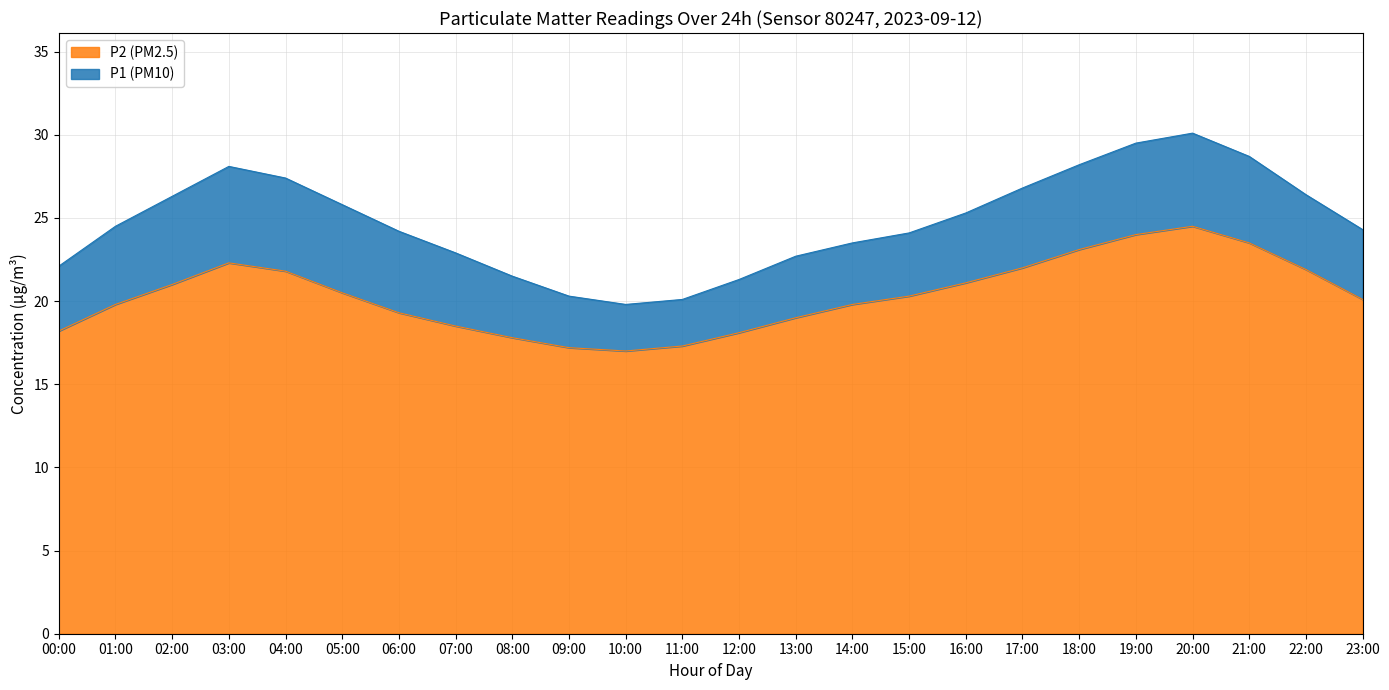

The value of P2 (PM2.5) at 13:00 is 19.0. True or false?

True